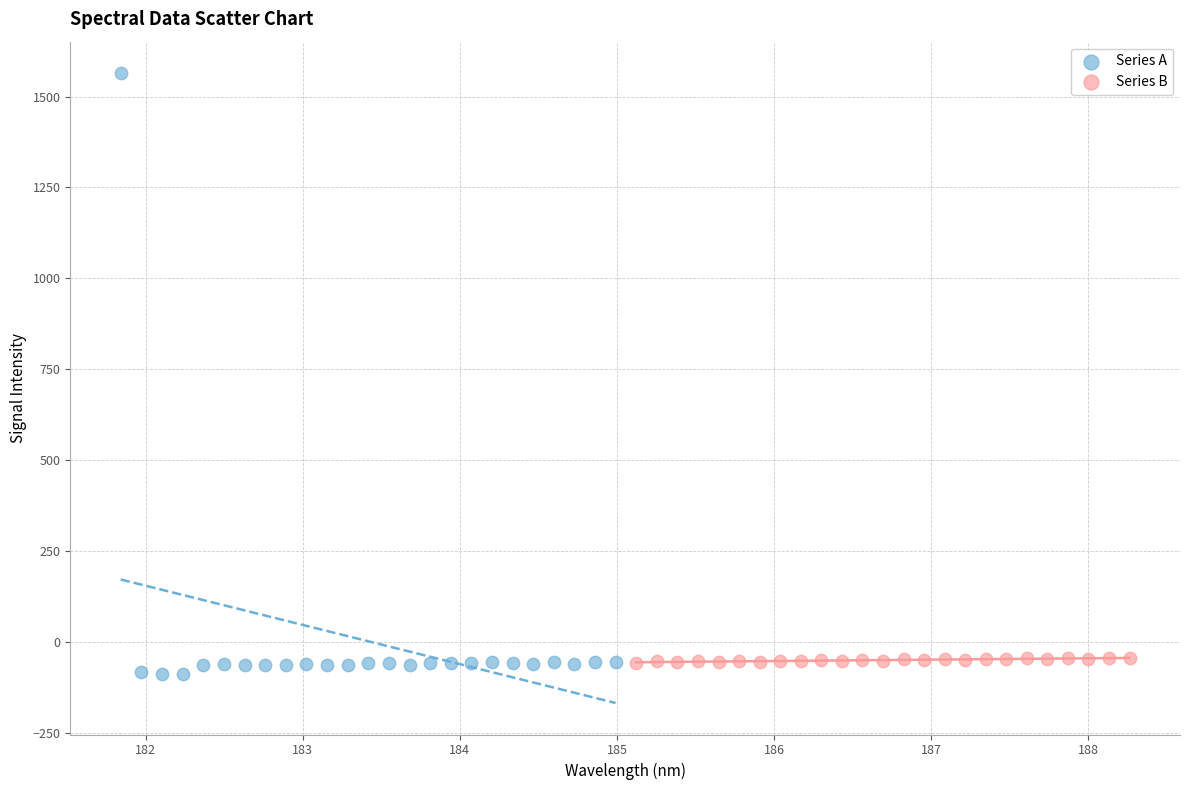

Which series has the largest Y range (max minus min)?

Series A